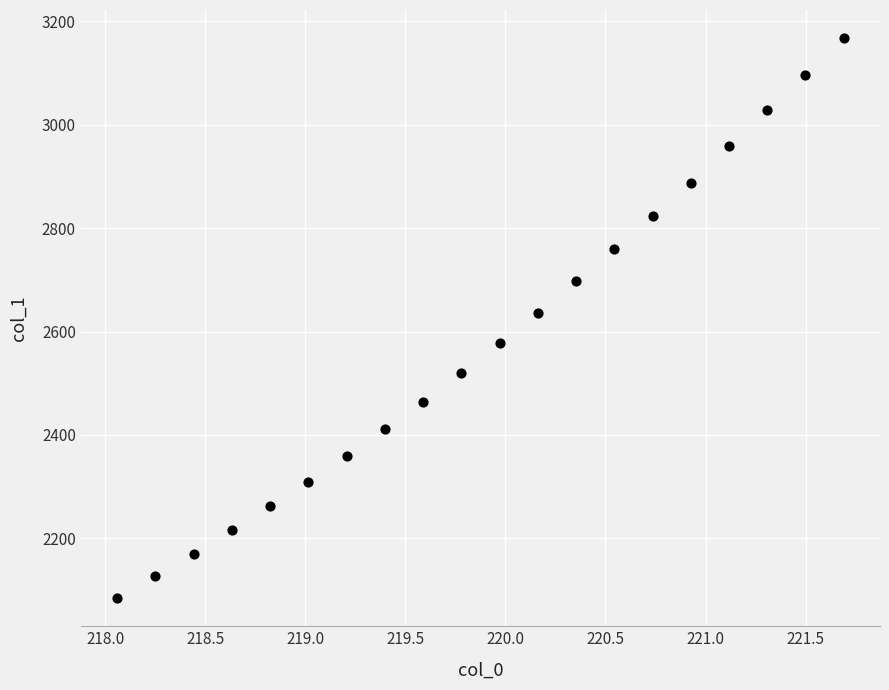

What is the range of X values (max minus min)?

3.6